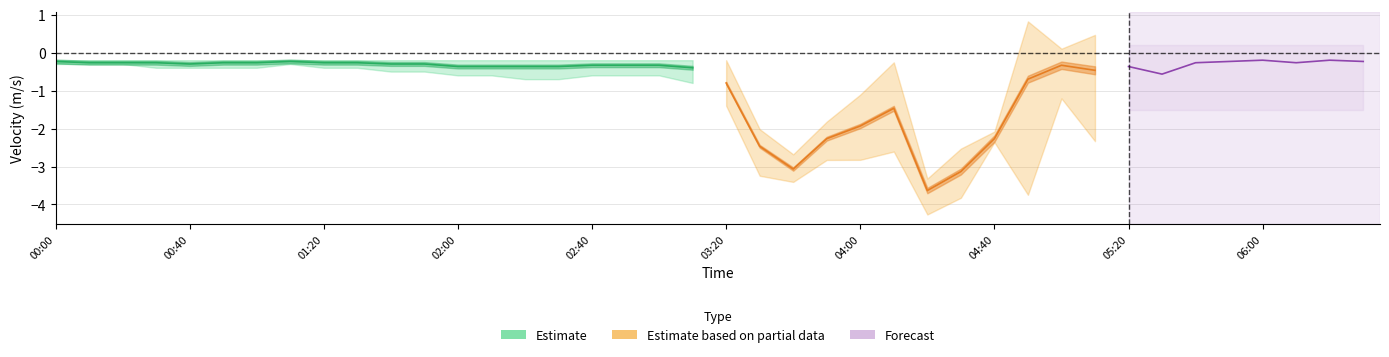

At which category is the sum across all series the highest?

36